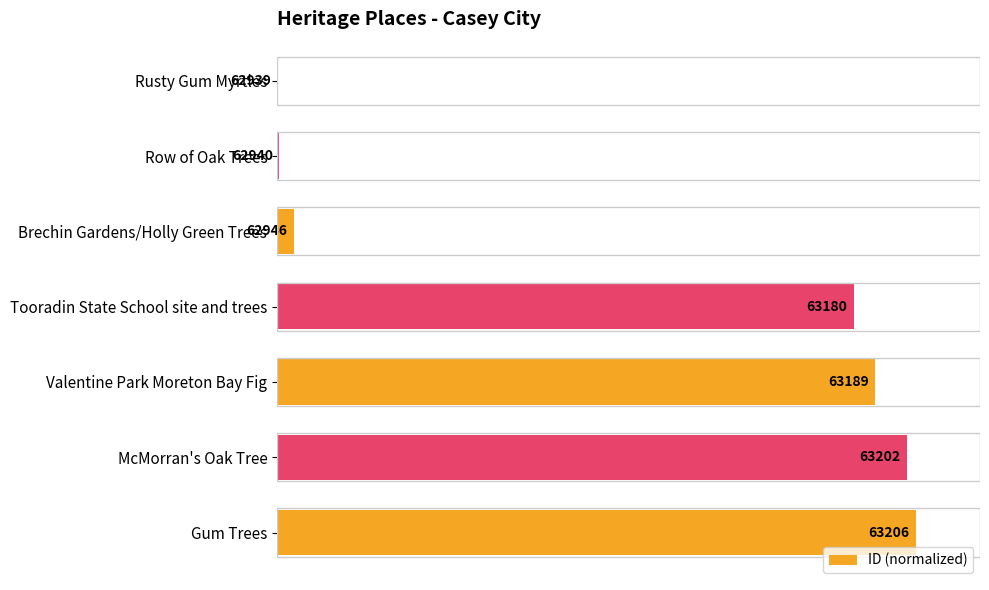

Are the bars horizontal?

Yes